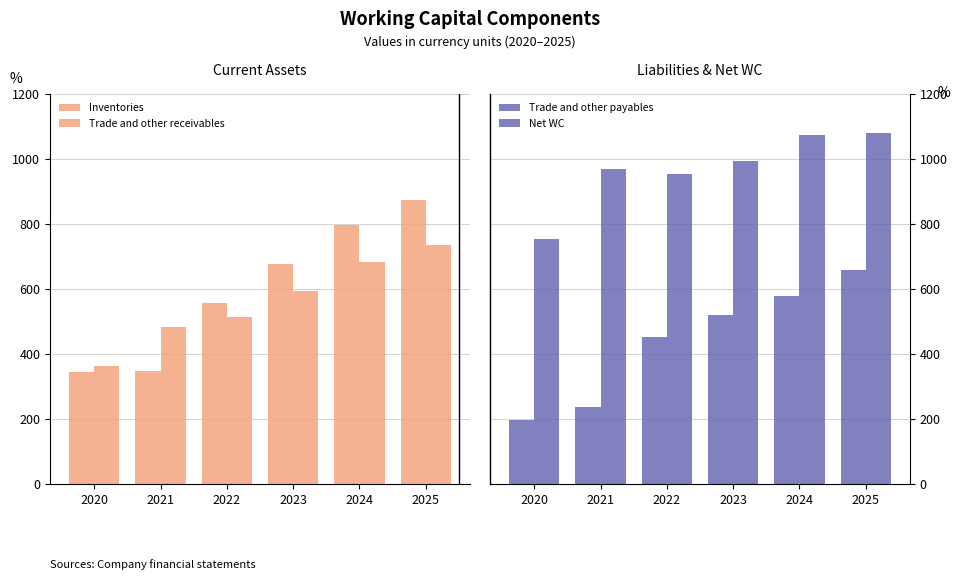

Reading right to left, transcribe all the data shown in this chart.

Inventories: 2025=875	2024=798	2023=676	2022=556	2021=347	2020=344
Trade and other receivables: 2025=735	2024=682	2023=593	2022=515	2021=484	2020=362
Trade and other payables: 2025=657	2024=577	2023=519	2022=452	2021=236	2020=196
Net WC: 2025=1080	2024=1075	2023=995	2022=955	2021=970	2020=755